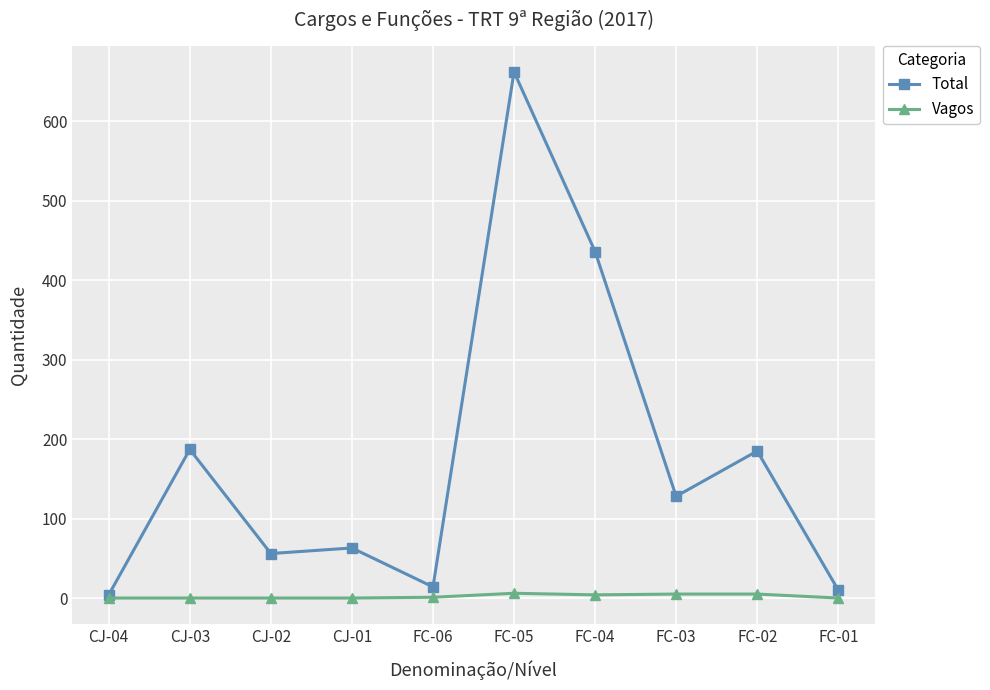

Where is the first local maximum for Total?

CJ-03